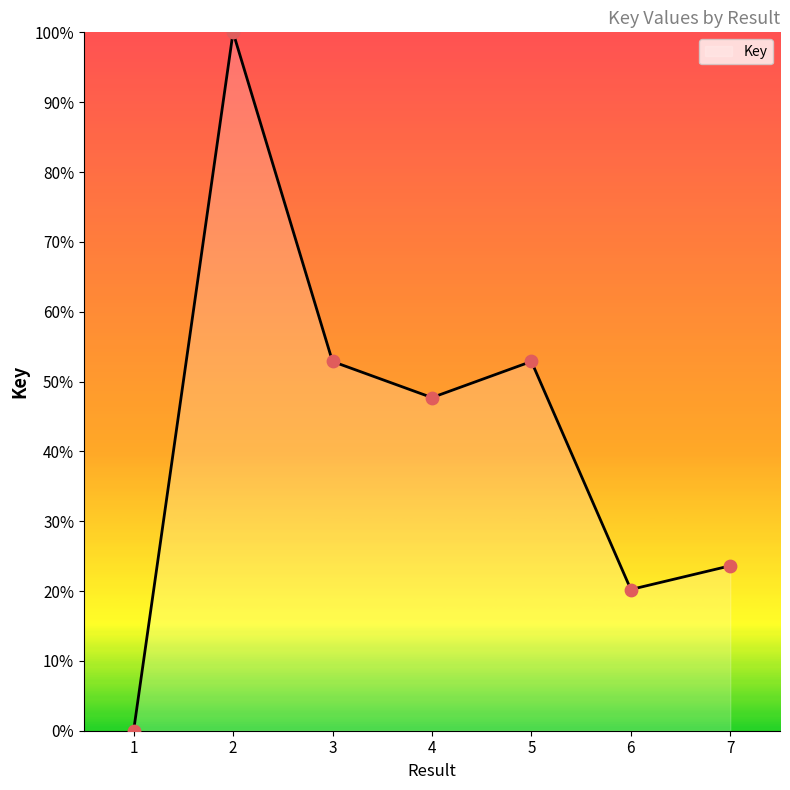

Which has a higher value, 4 or 5?

5